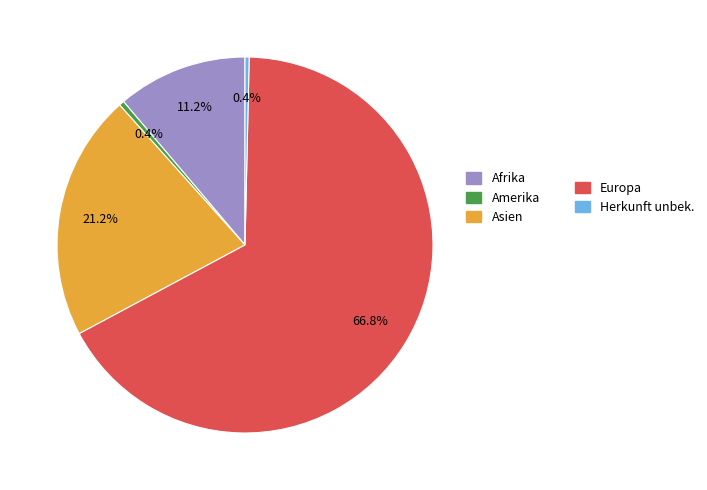

Is there any slice that represents more than half of the pie?

Yes